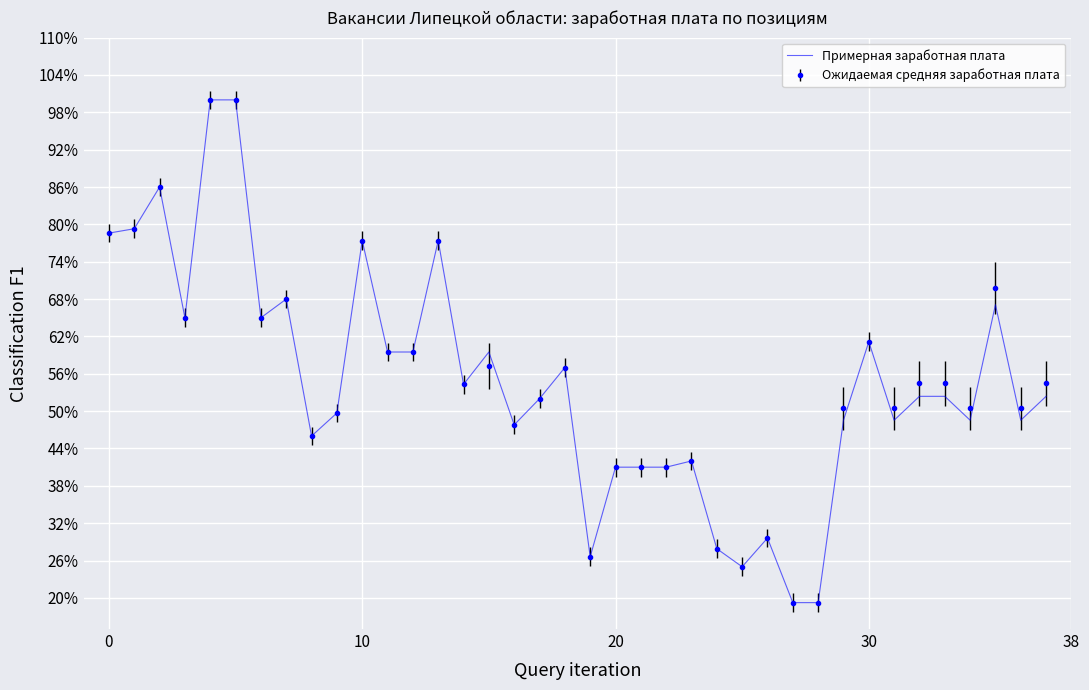

What is the smallest value displayed?

19.2